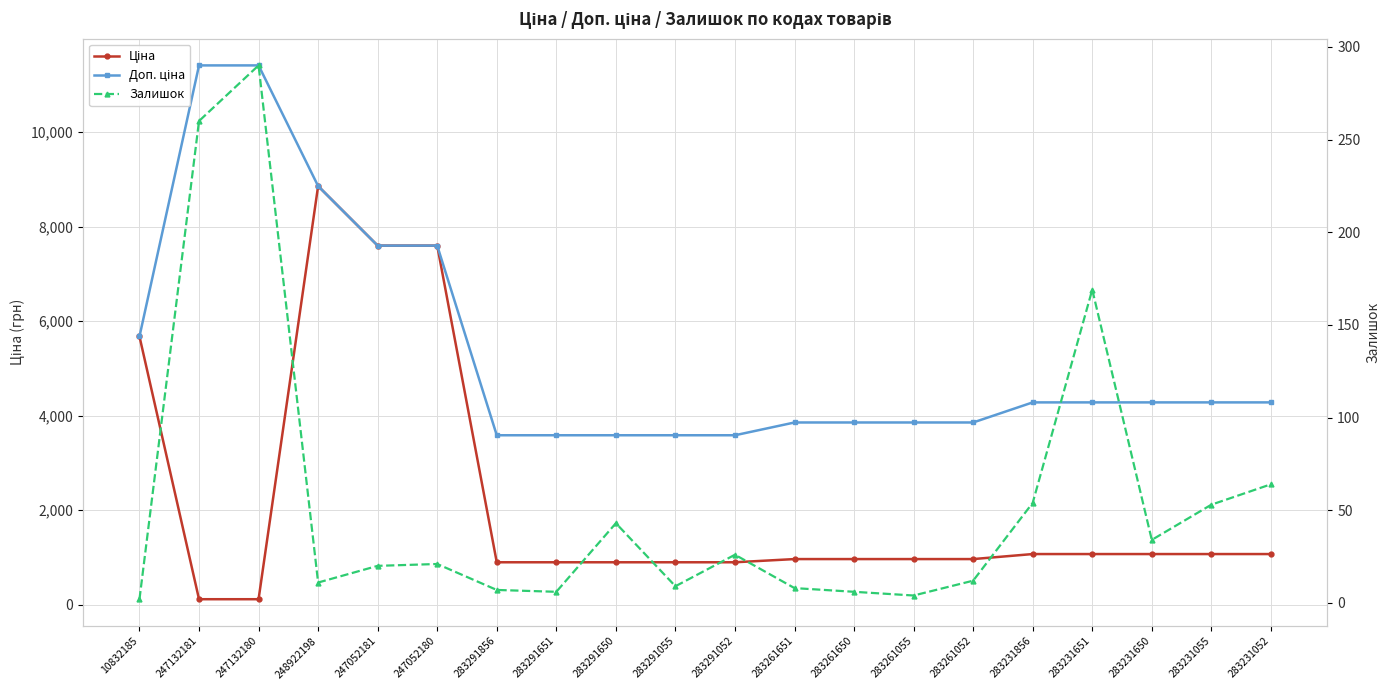

The value of Ціна at 283231650 is 1069.8. True or false?

True